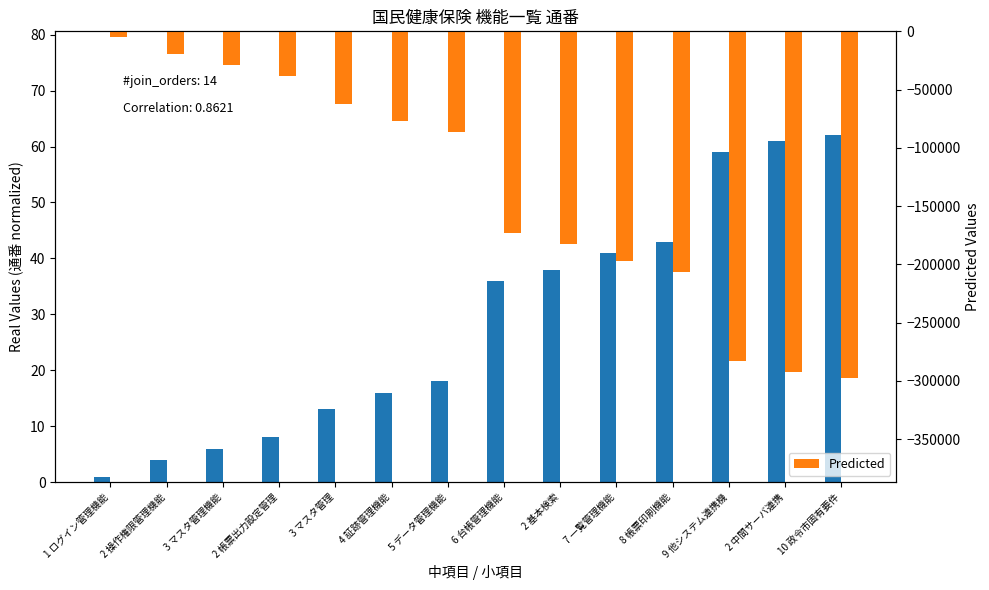

Are the bars horizontal?

No